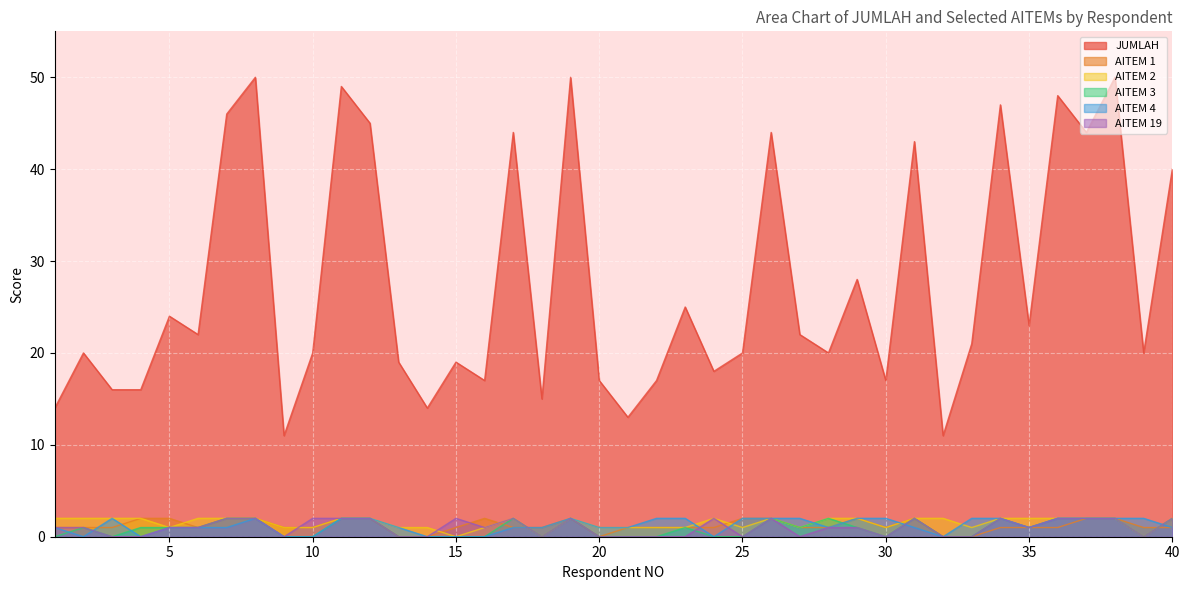

Where is the first local maximum for AITEM 2?

17